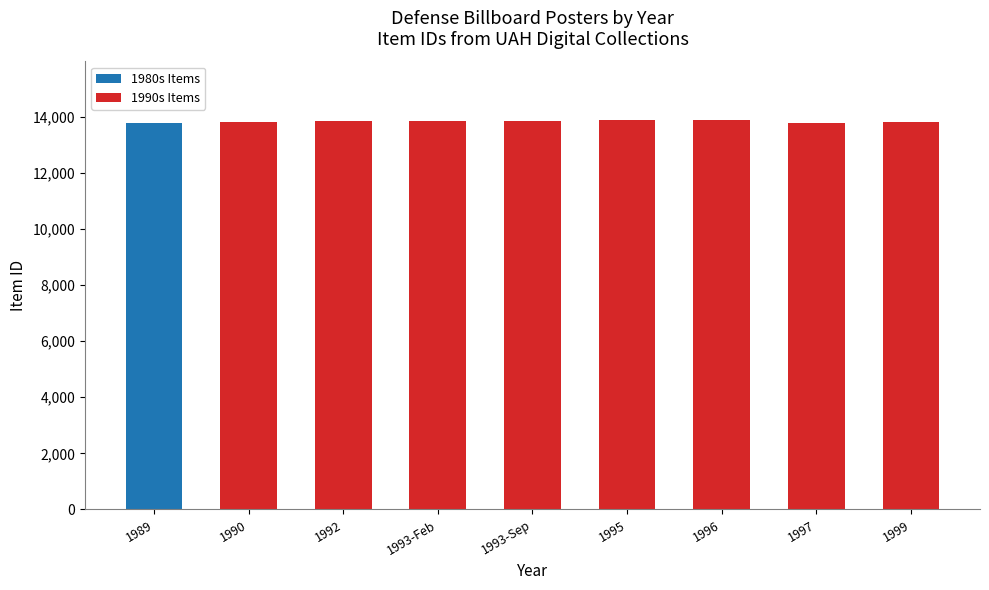

Reading left to right, what are the values for 1980s Items?

1989=13790	1990=0	1992=0	1993-Feb=0	1993-Sep=0	1995=0	1996=0	1997=0	1999=0